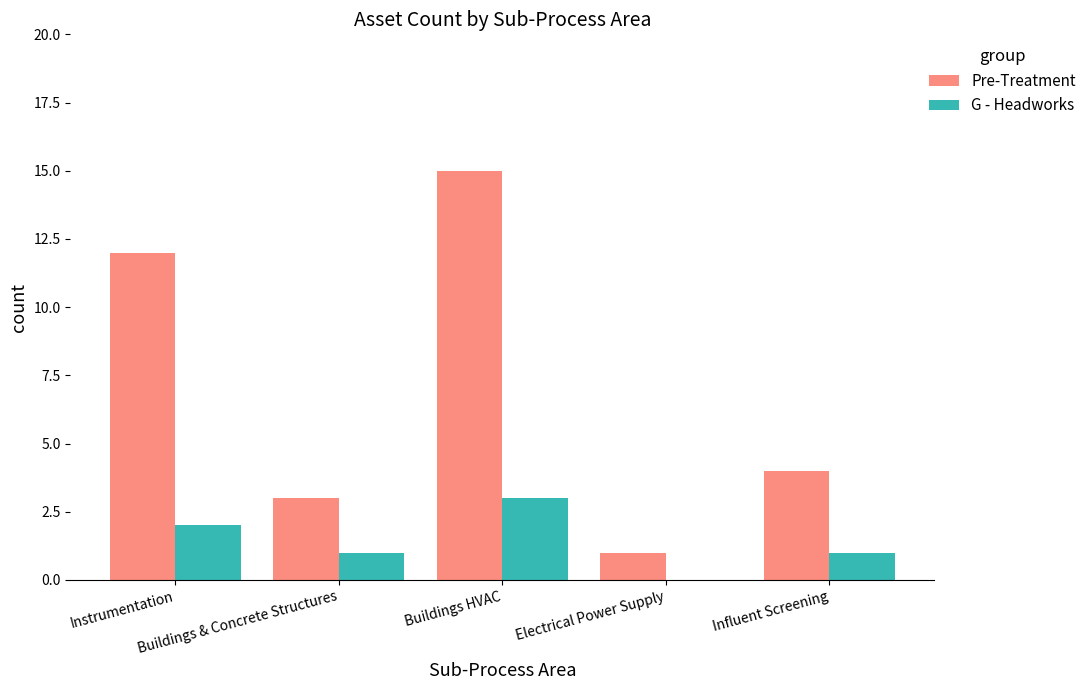

What are all the series names shown in the legend?

Pre-Treatment, G - Headworks